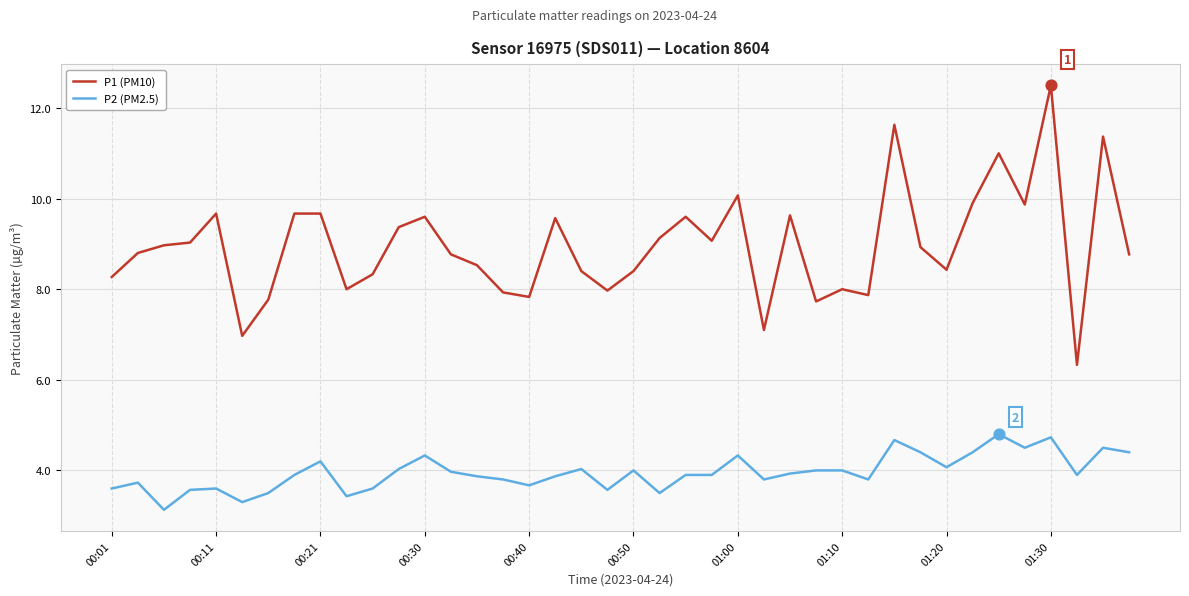

Which series has the largest total across all categories?

P1 (PM10)